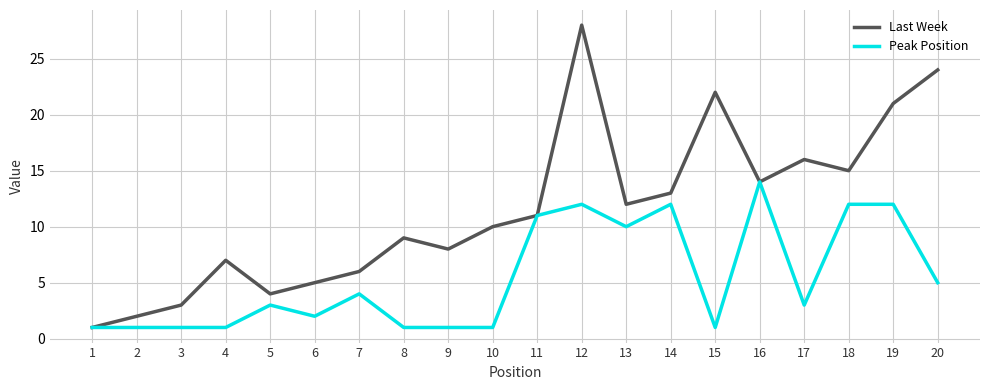

Rank the series at 19 from highest to lowest value.

Last Week, Peak Position